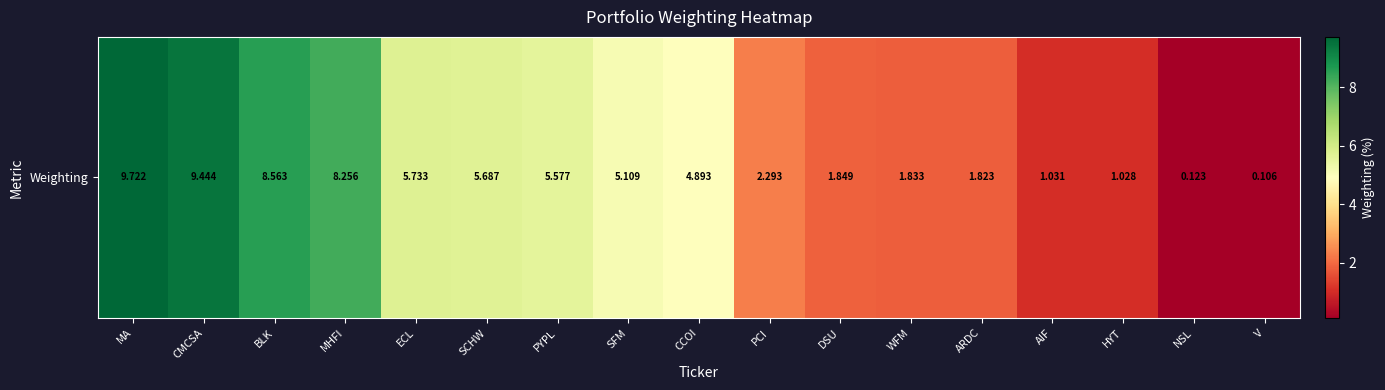

Which label corresponds to the smallest value in the chart?

V